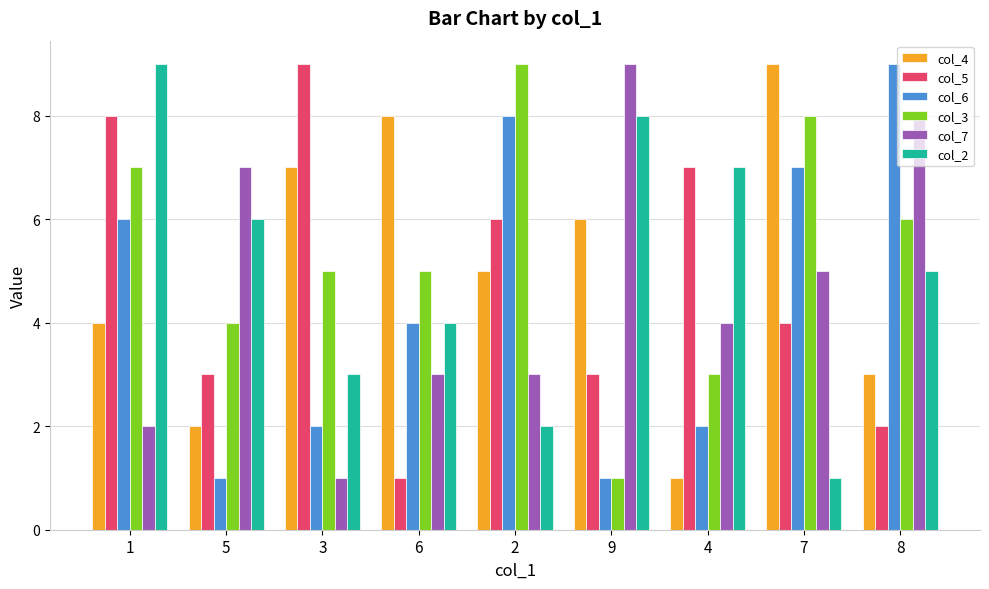

What is the label of the 6th bar from the left?

9